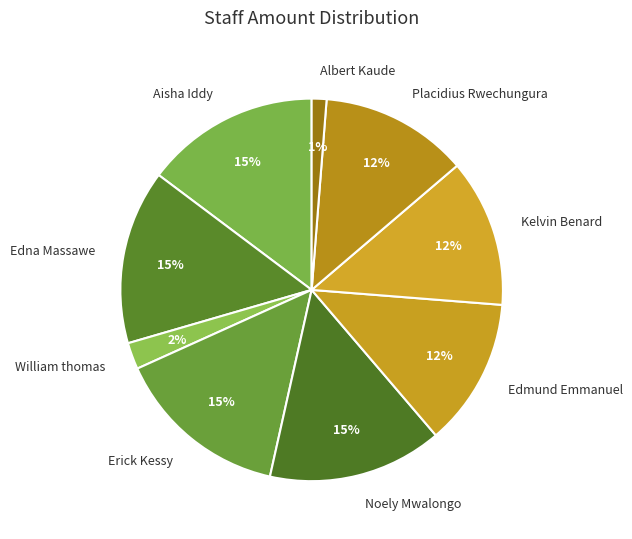

Does any single category account for the majority?

No